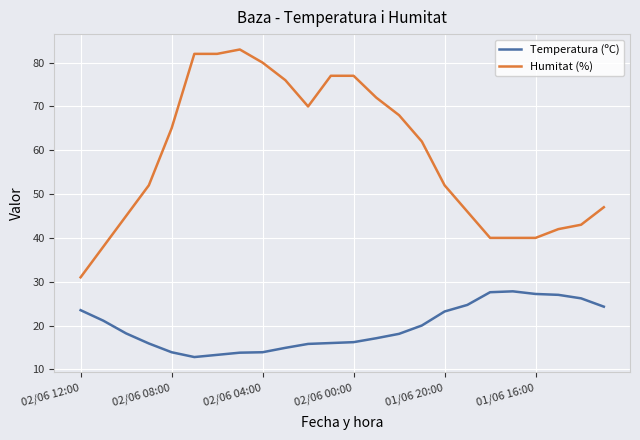

List the series in order of their overall mean, lowest first.

Temperatura (ºC), Humitat (%)